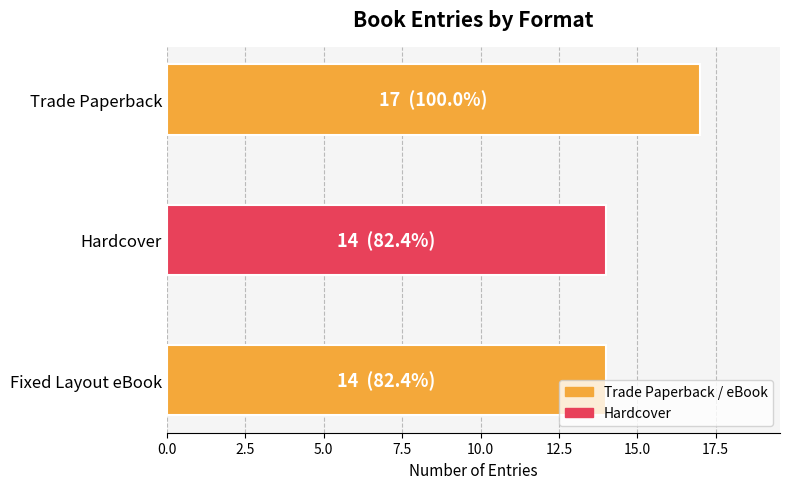

What is the greatest value displayed?

17